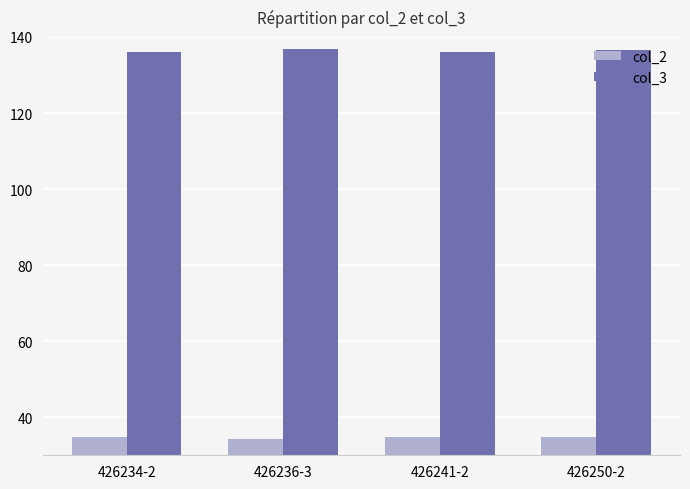

What is the average value of the col_2 series?

34.7